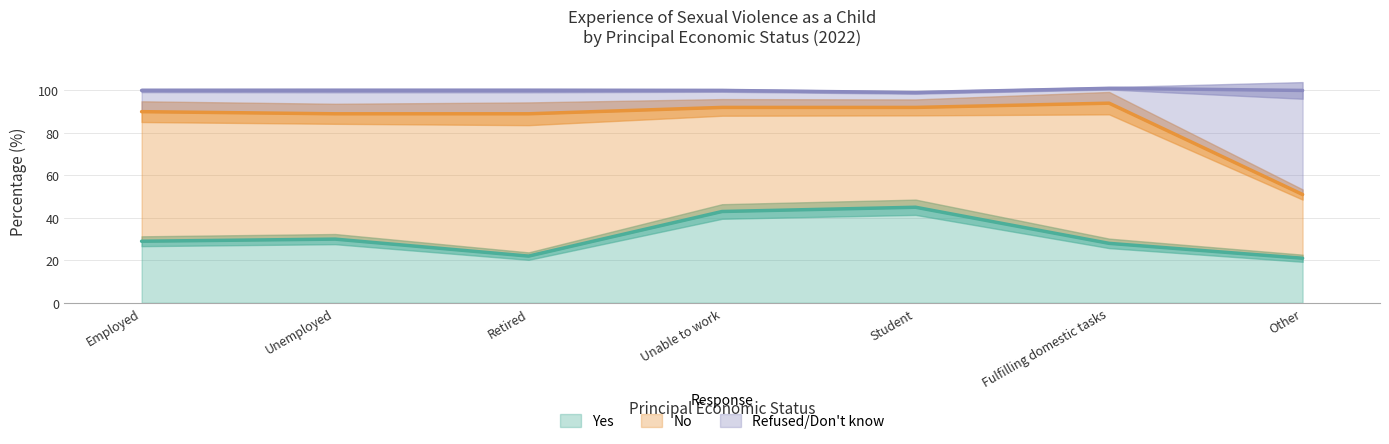

What is the difference between the maximum and minimum values in the Refused/Don't know series?

43